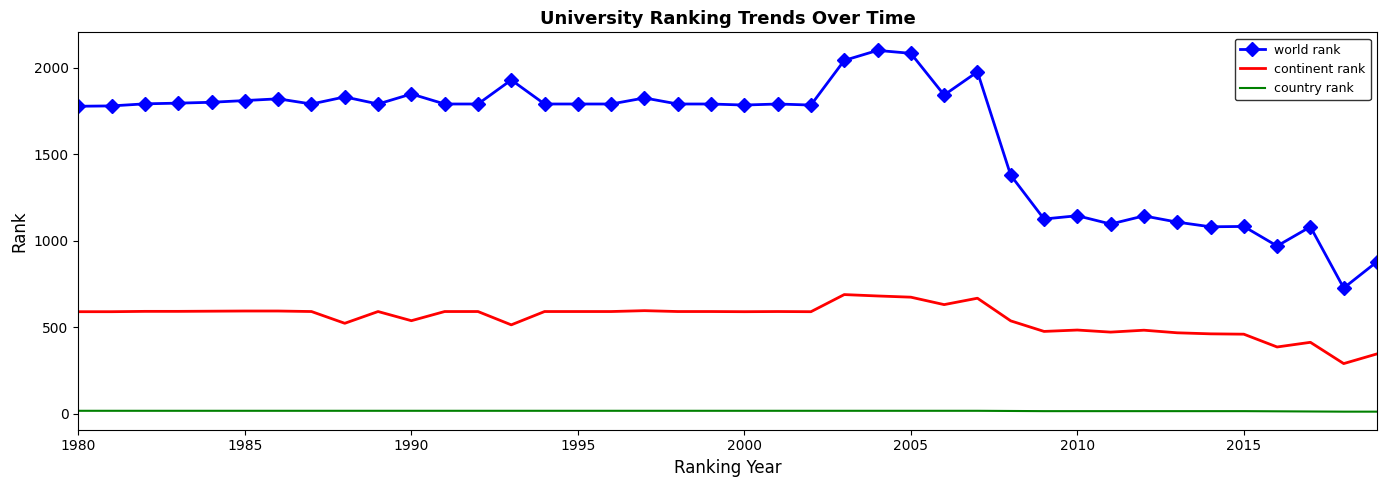

List the series in order of their peak value, highest first.

world rank, continent rank, country rank